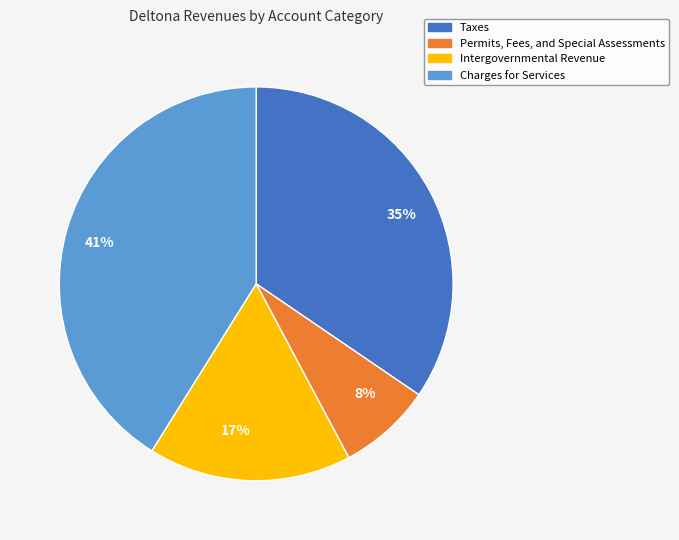

Count the number of slices in the pie.

4